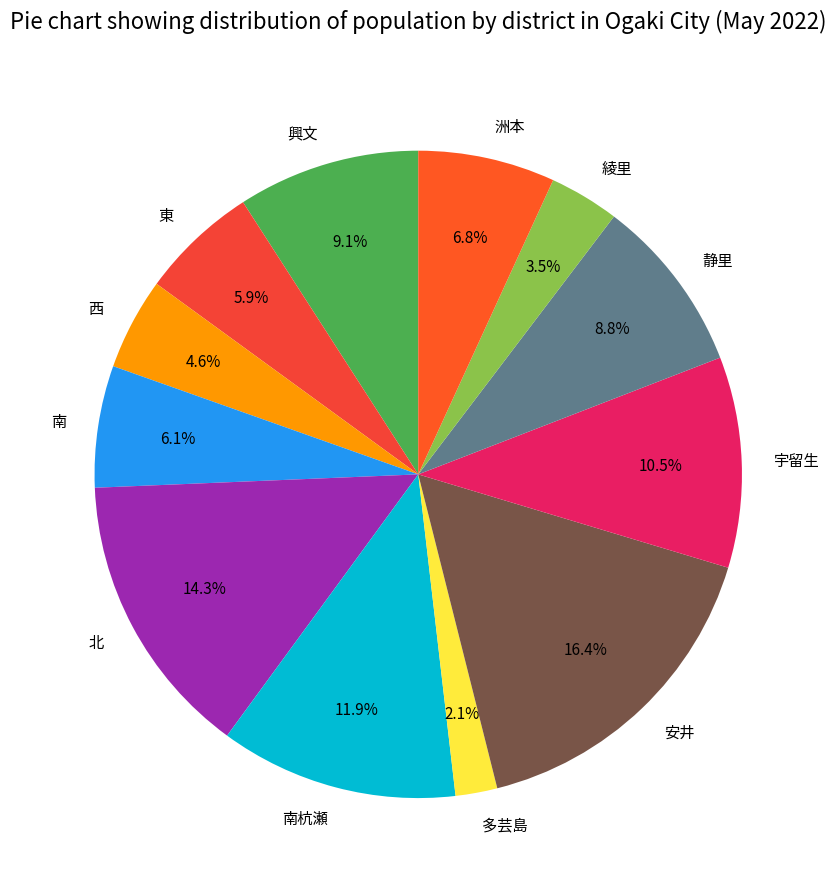

How many slices are in this pie chart?

12